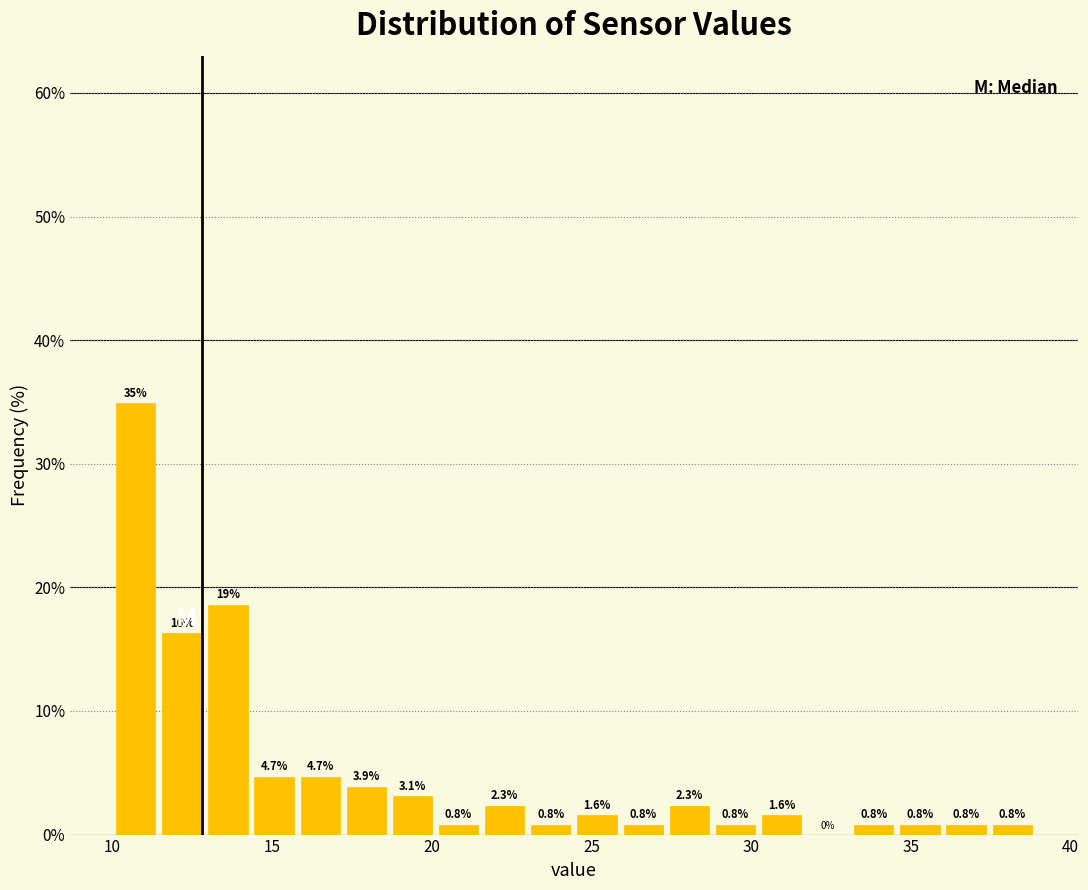

Read against the x-axis, roughly where is the centre of the tallest bar?

10.5